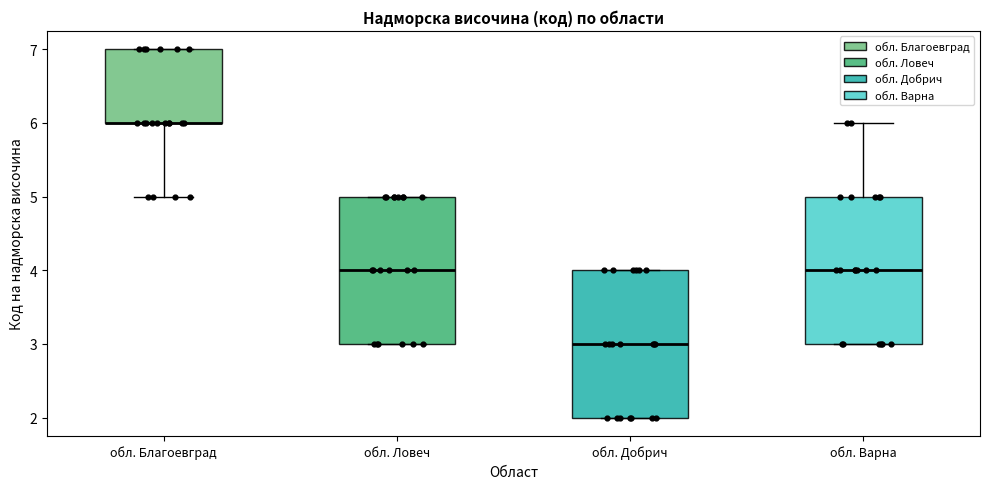

Reading left to right, transcribe this box plot: for each box, give where its median line is, the range the box spans, and where its two whiskers end, as read against the y-axis. The values are not printed on the chart, so give them approximately, as read against the axis.

обл. Благоевград: median 6 (drawn on the box's lower edge), box 6 to 7, whiskers 5 to 7
обл. Ловеч: median 4, box 3 to 5, whiskers 3 to 5
обл. Добрич: median 3, box 2 to 4, whiskers 2 to 4
обл. Варна: median 4, box 3 to 5, whiskers 3 to 6